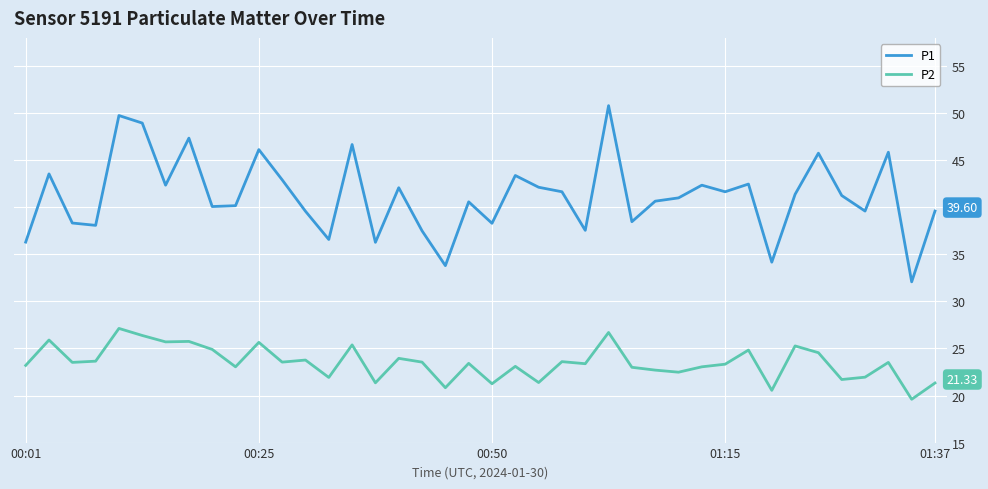

Which series has the largest total across all categories?

P1